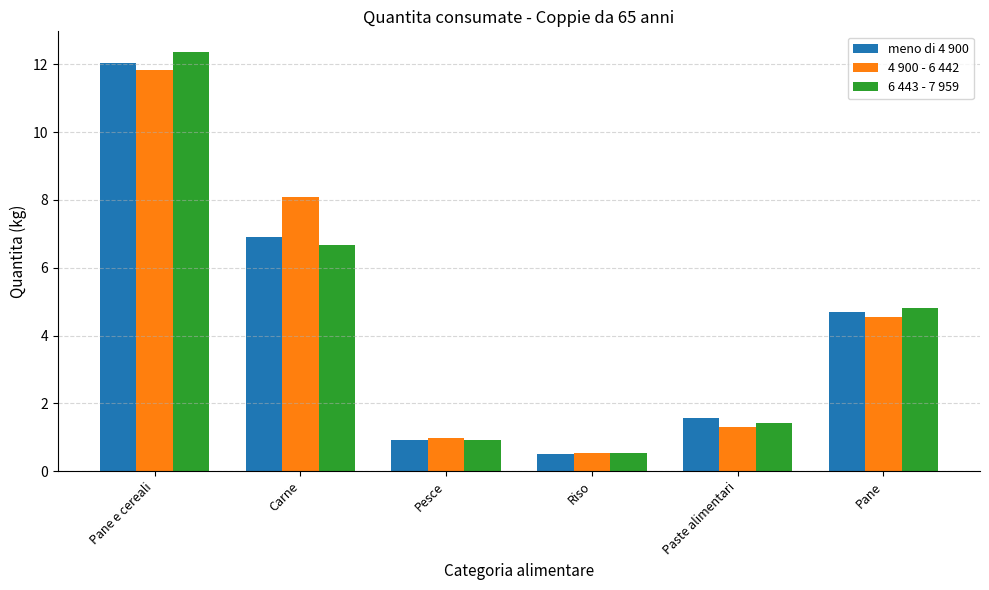

What is the minimum value shown in the chart?

0.5